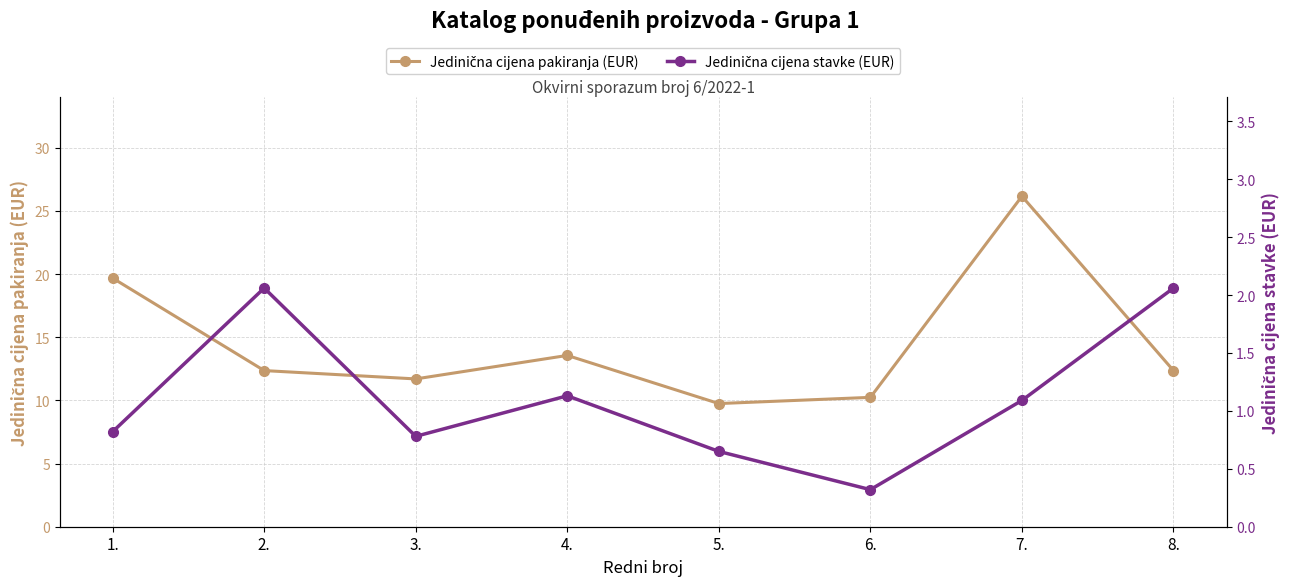

What is the label of the 3rd point from the right?

6.